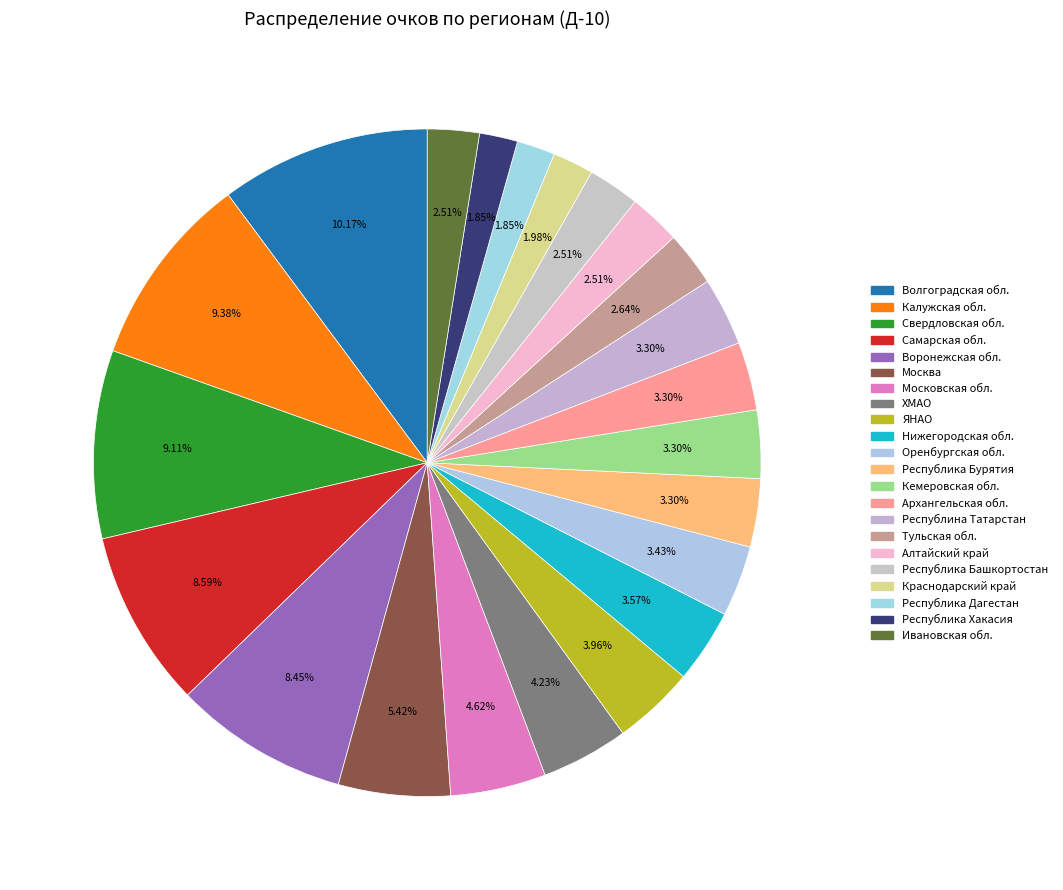

The Республика Башкортостан slice represents 3% of the pie. True or false?

True